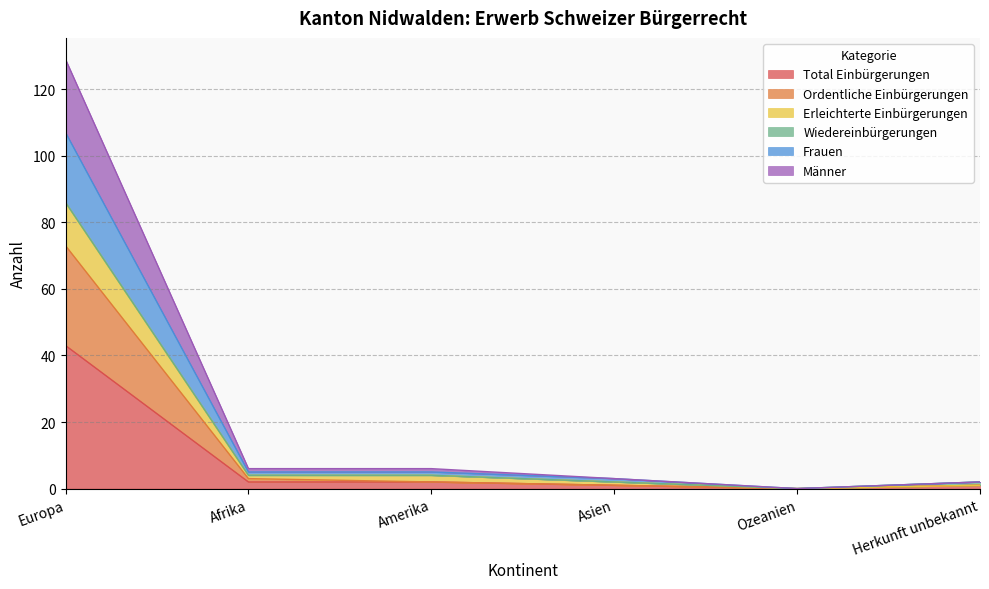

Is it true that Ordentliche Einbürgerungen equals 27 at Europa?

False